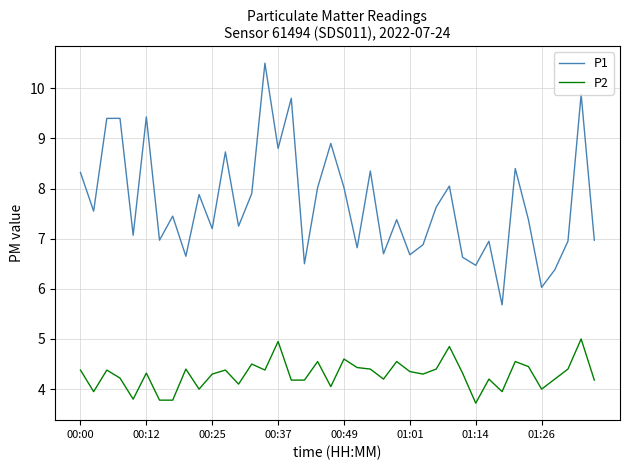

Rank the series by their average value, from highest to lowest.

P1, P2